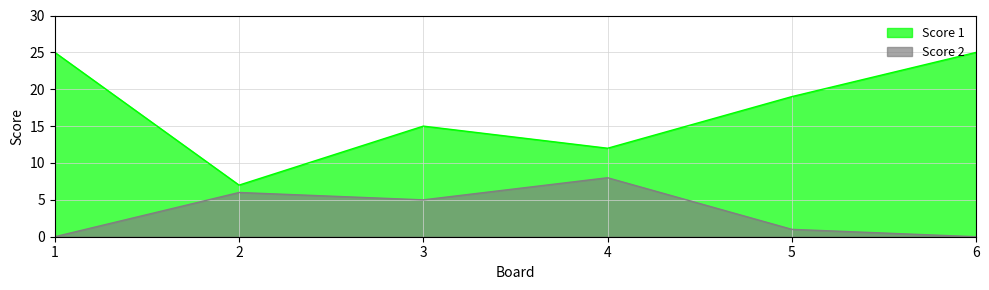

True or false: Score 2 has more than 1 points higher than both neighbors.

True